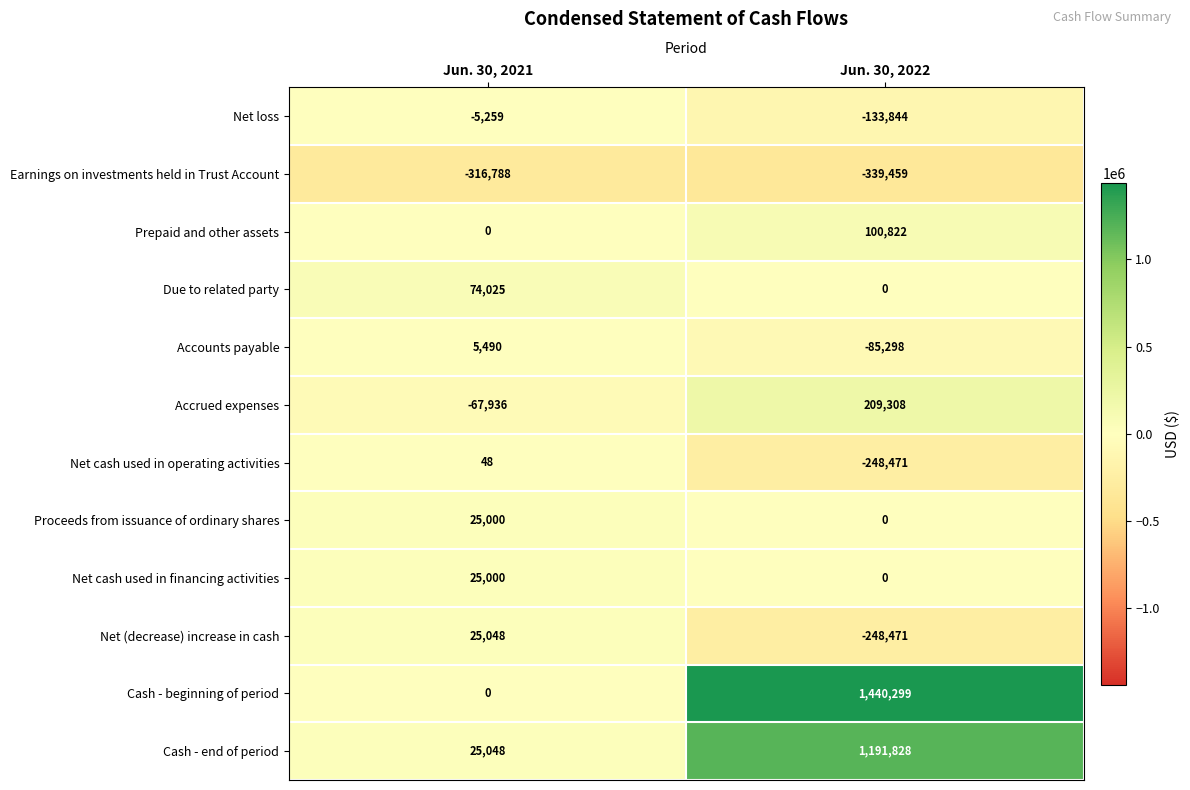

What is the spread (max minus min) of values at Jun. 30, 2022?

1779758